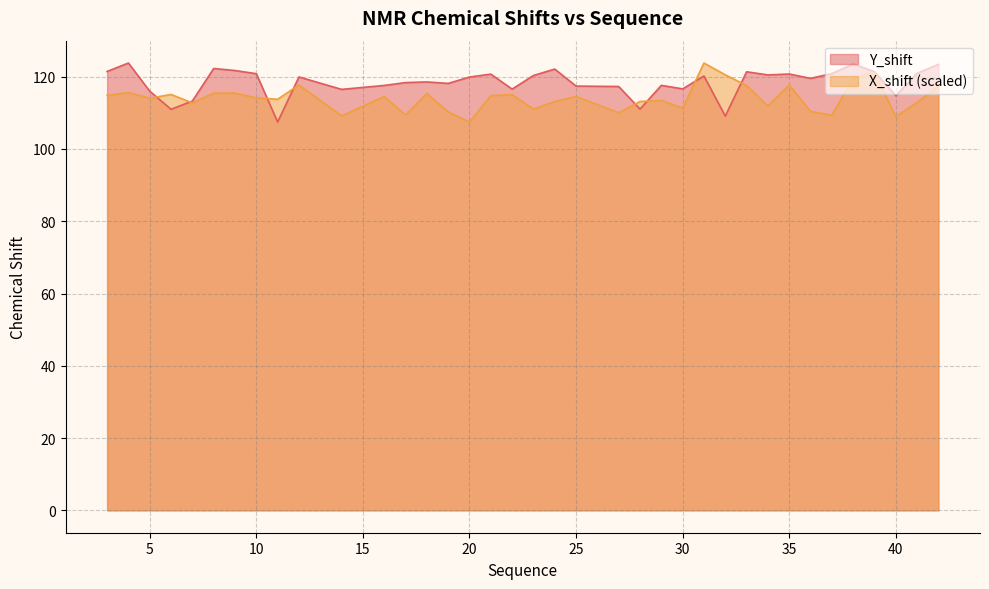

What is the greatest value displayed?

123.8